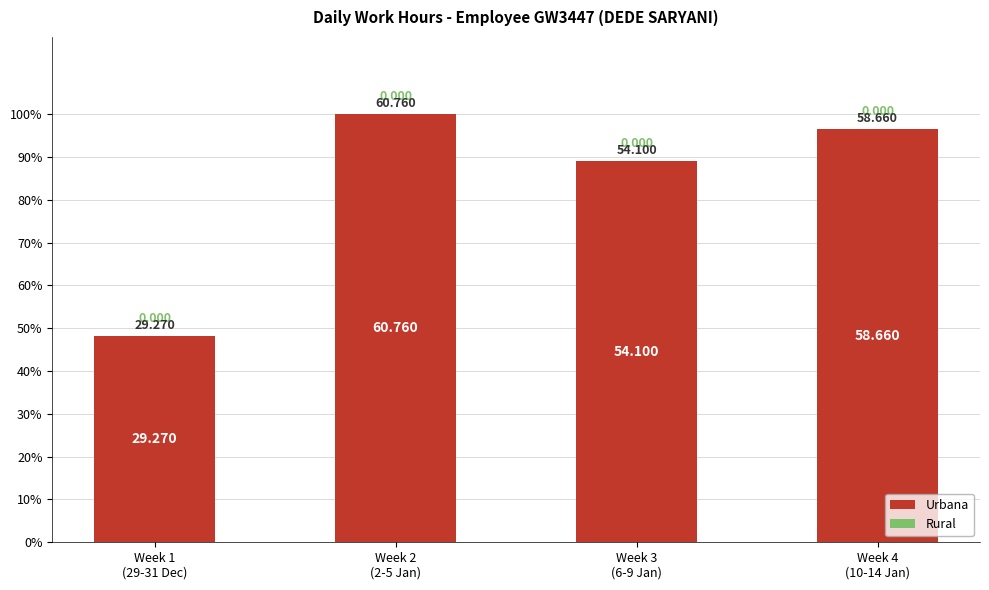

Does the chart contain any negative values?

No